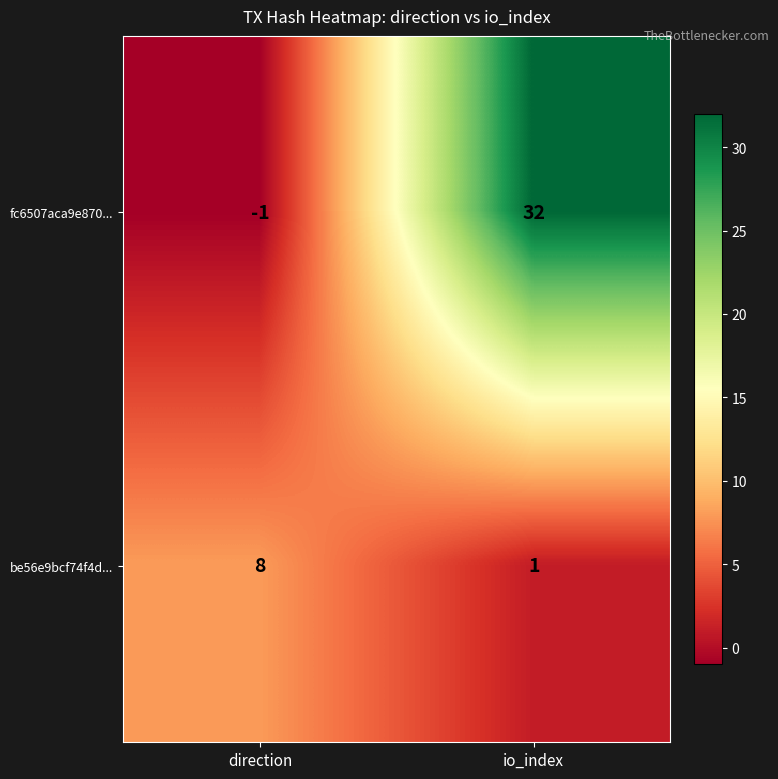

Rank the series by their average value, from highest to lowest.

fc6507aca9e870..., be56e9bcf74f4d...